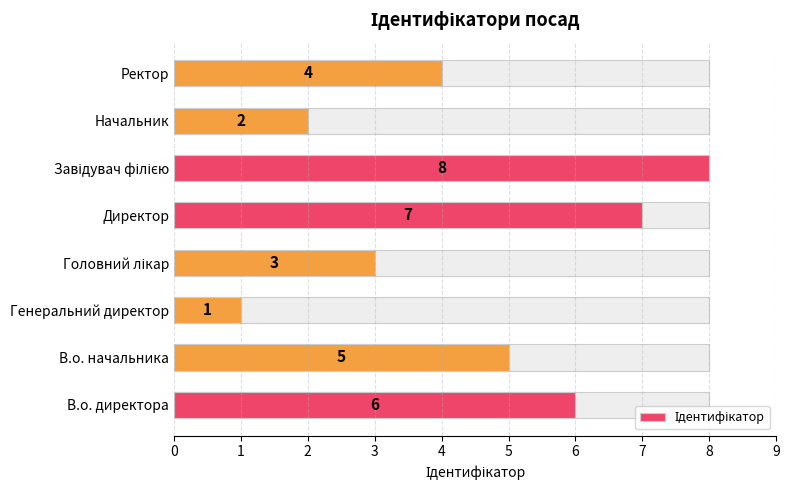

The value at Завідувач філією is 14. True or false?

False